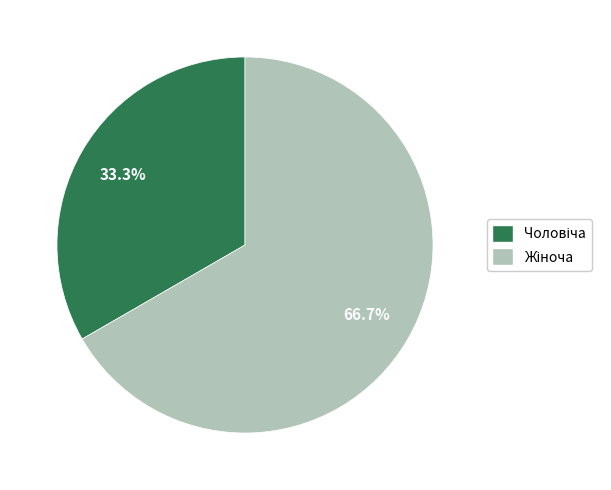

Is there a majority slice in this chart?

Yes